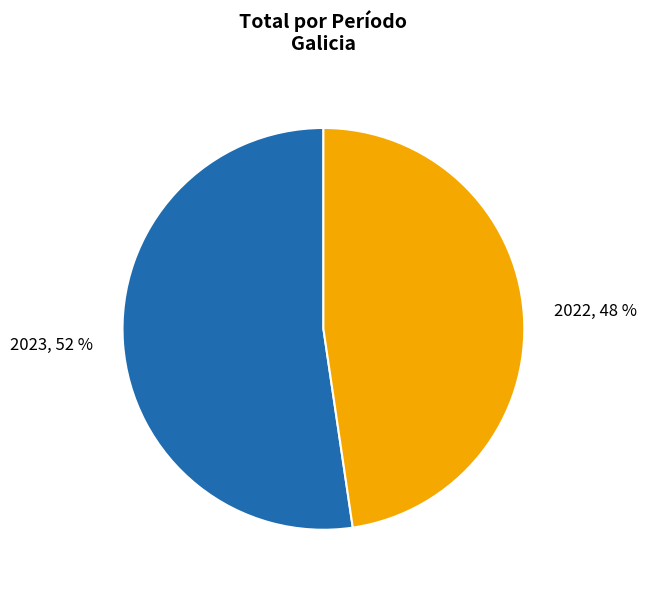

How many slices are in this pie chart?

2